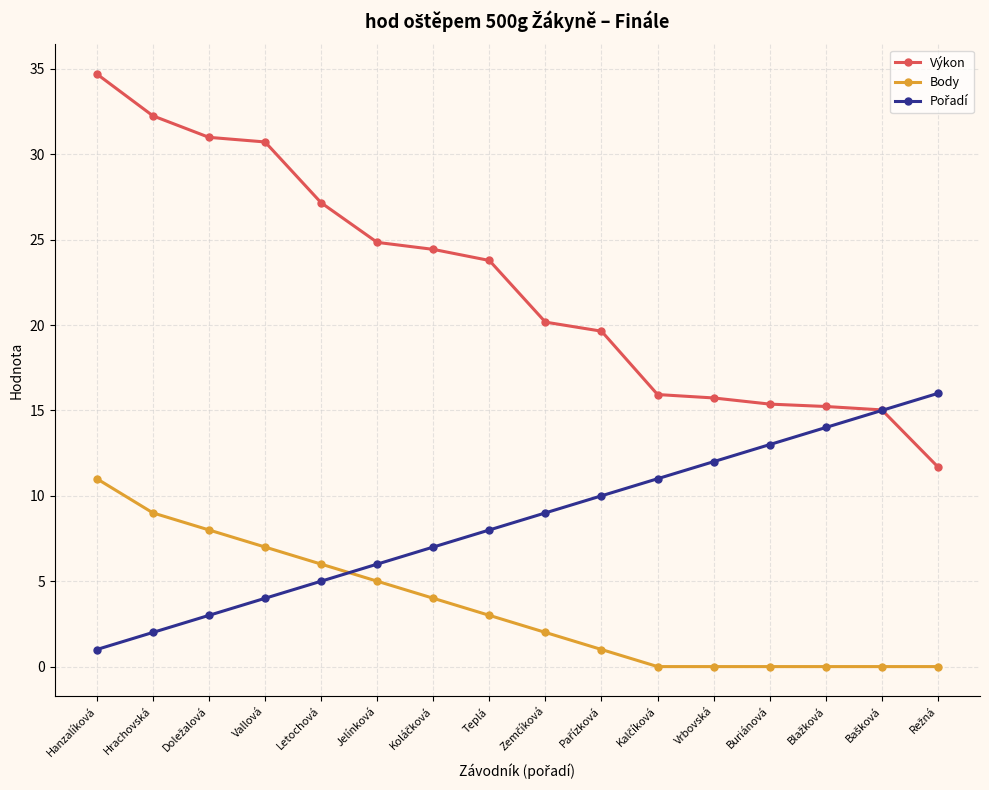

True or false: Body has a value of 3.5 at Letochová.

False